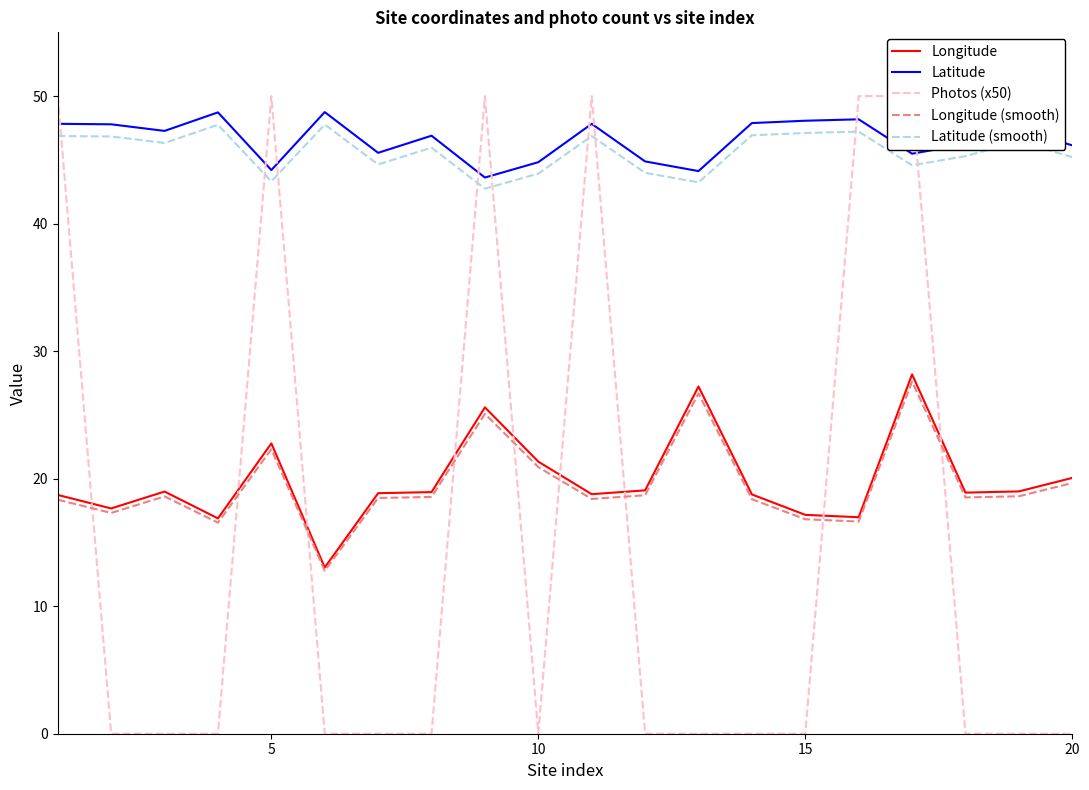

True or false: Longitude (smooth) and Latitude (smooth) cross at least once.

False